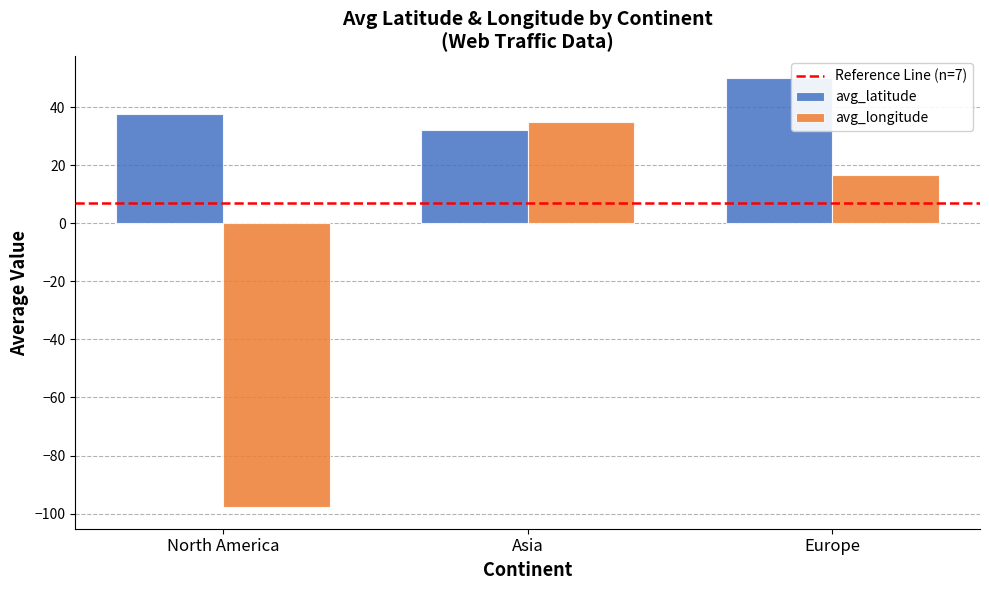

How many data points in avg_longitude are above 16?

2